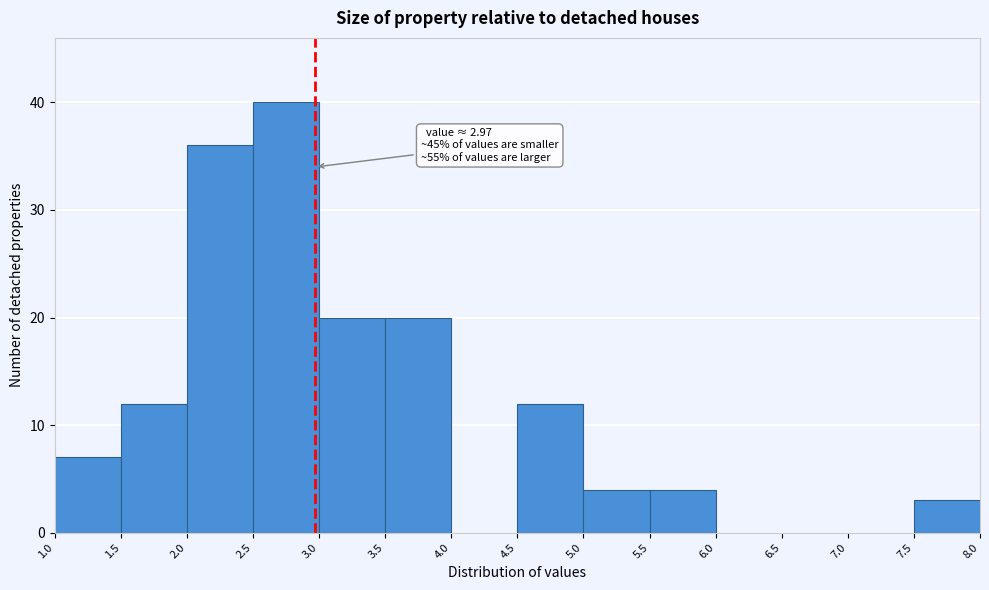

Over which range of the x-axis is the bar tallest?

2.5 to 3.0